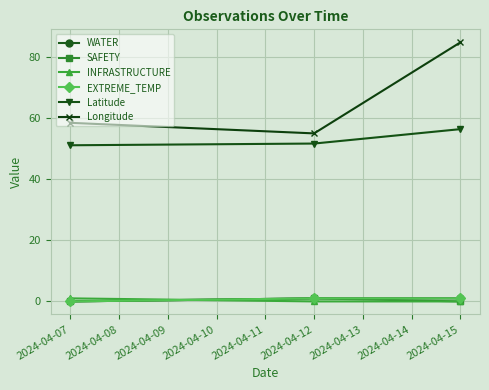

Does the chart have visible grid lines?

Yes